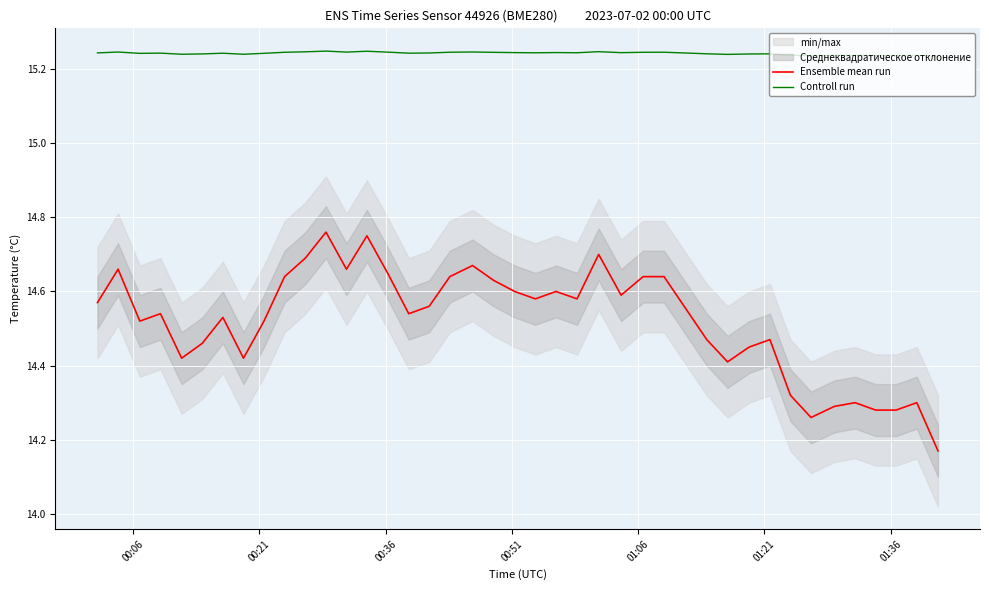

List the series in order of their peak value, lowest first.

Ensemble mean run, Controll run